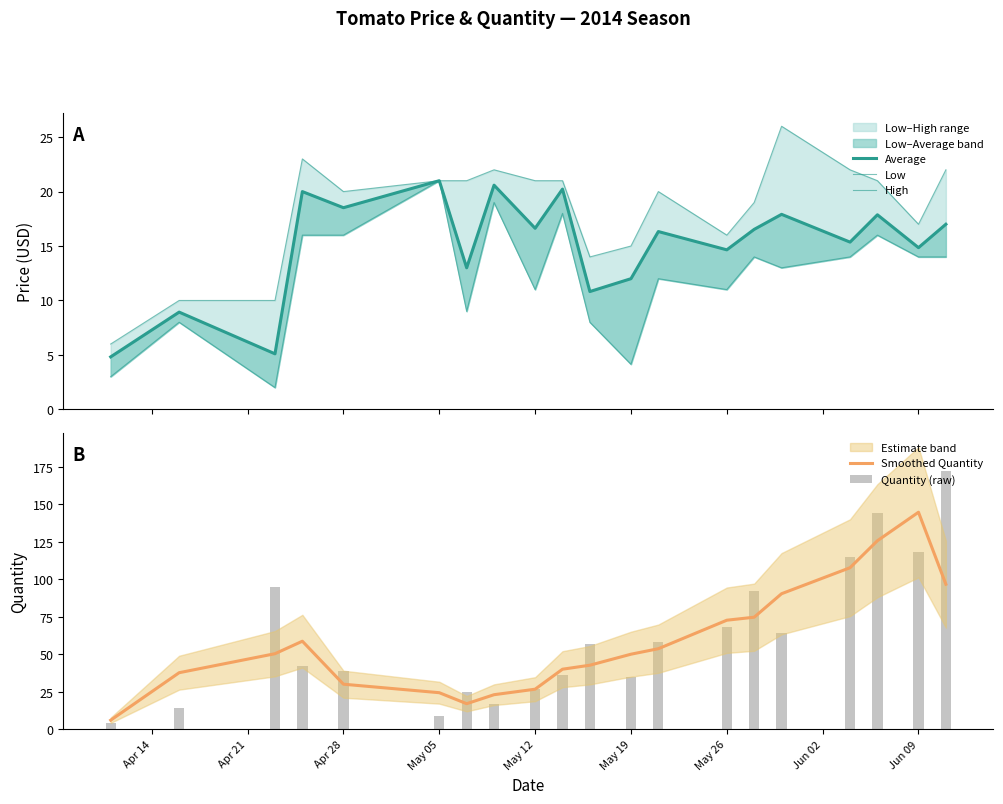

Which series has the largest total across all categories?

Quantity (raw)